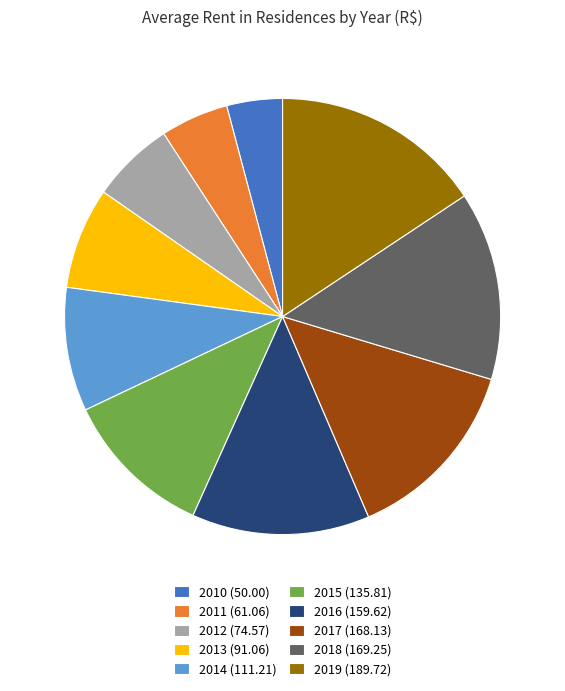

Does any single category account for the majority?

No